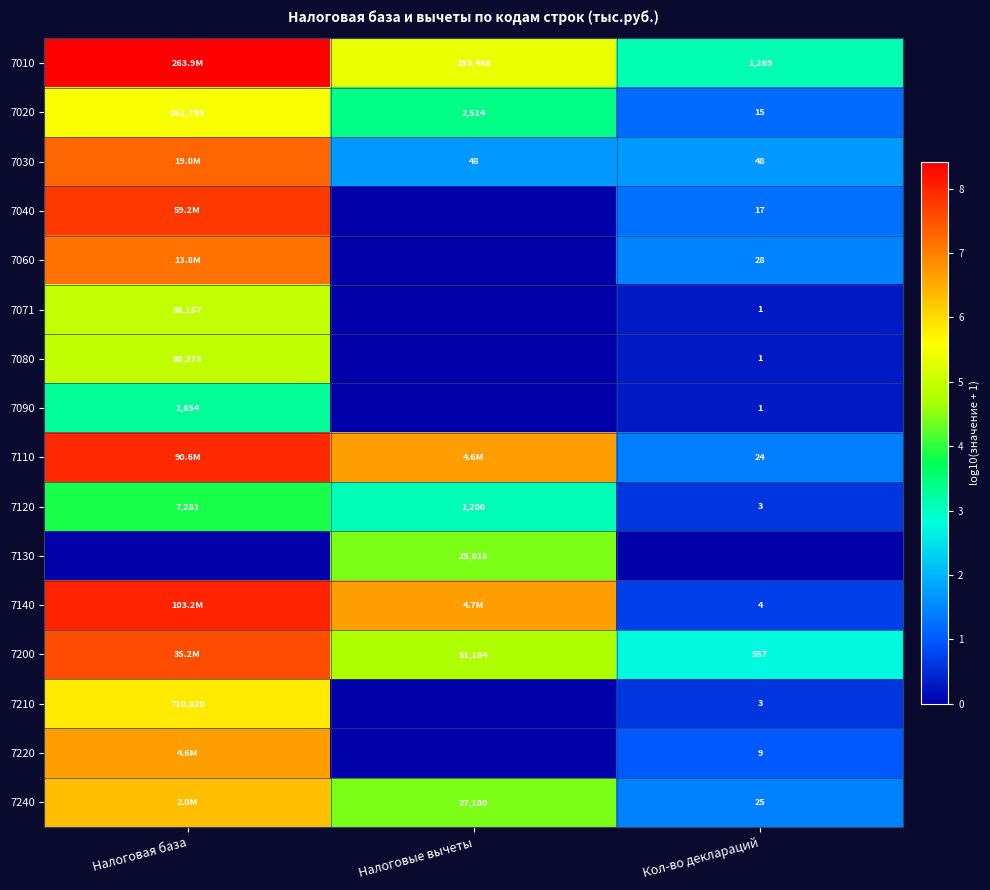

The 7240 series shows 3.0 at Налоговые вычеты. True or false?

False